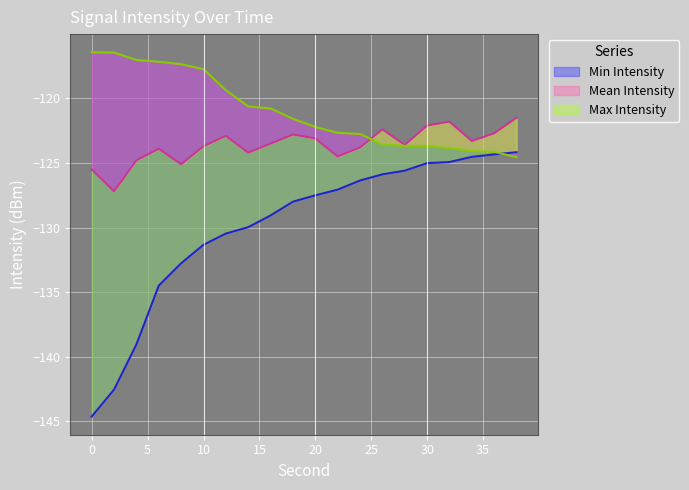

What is the approximate value of Min Intensity at 6?

-134.5